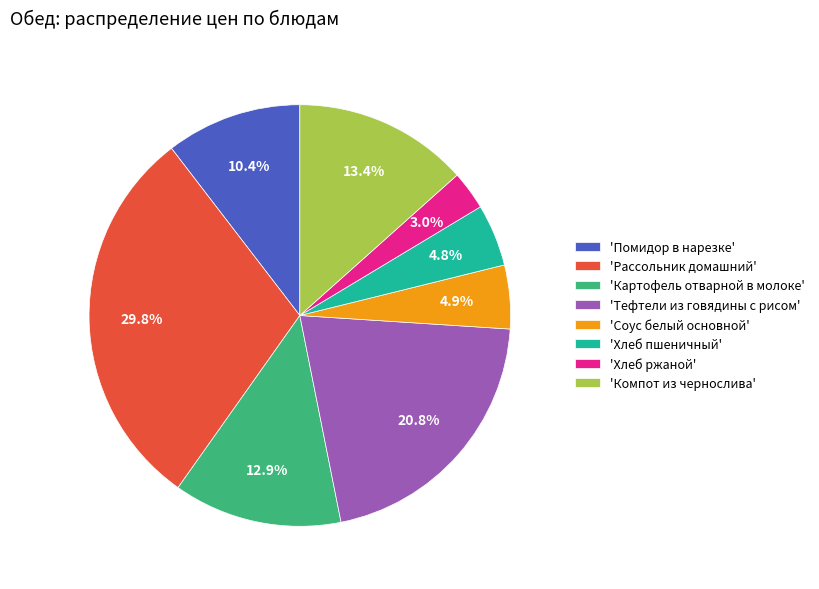

To the nearest percent, what is the difference between the largest and smallest slice percentages?

27%